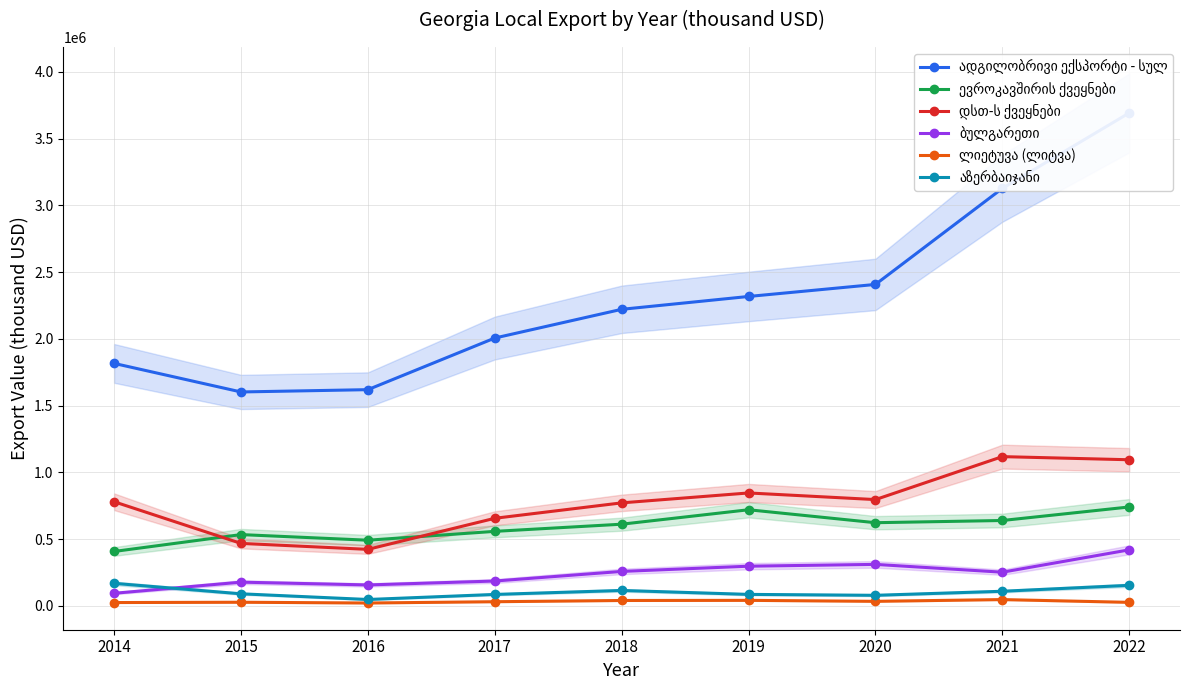

What is the minimum value for აზერბაიჯანი?

47783.6